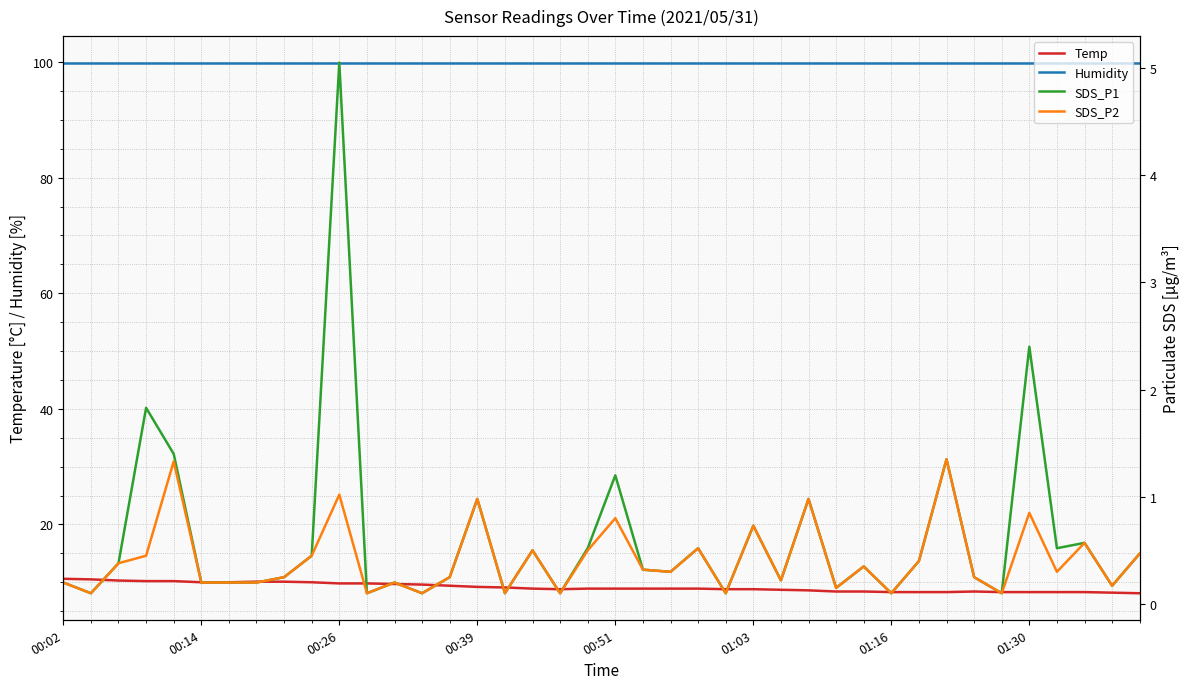

How many lines are shown in the chart?

4